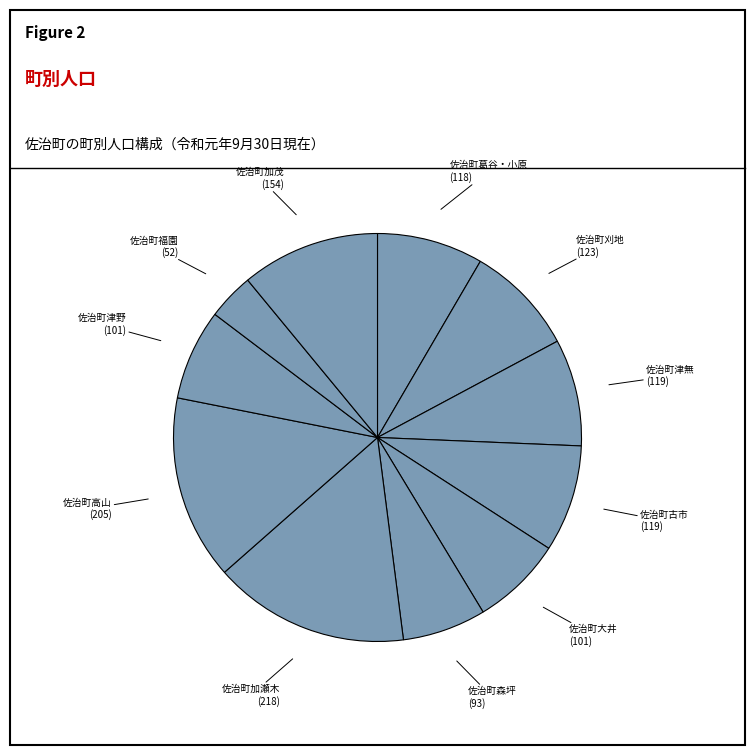

Is it true that 佐治町加茂 is 11% of the pie?

True